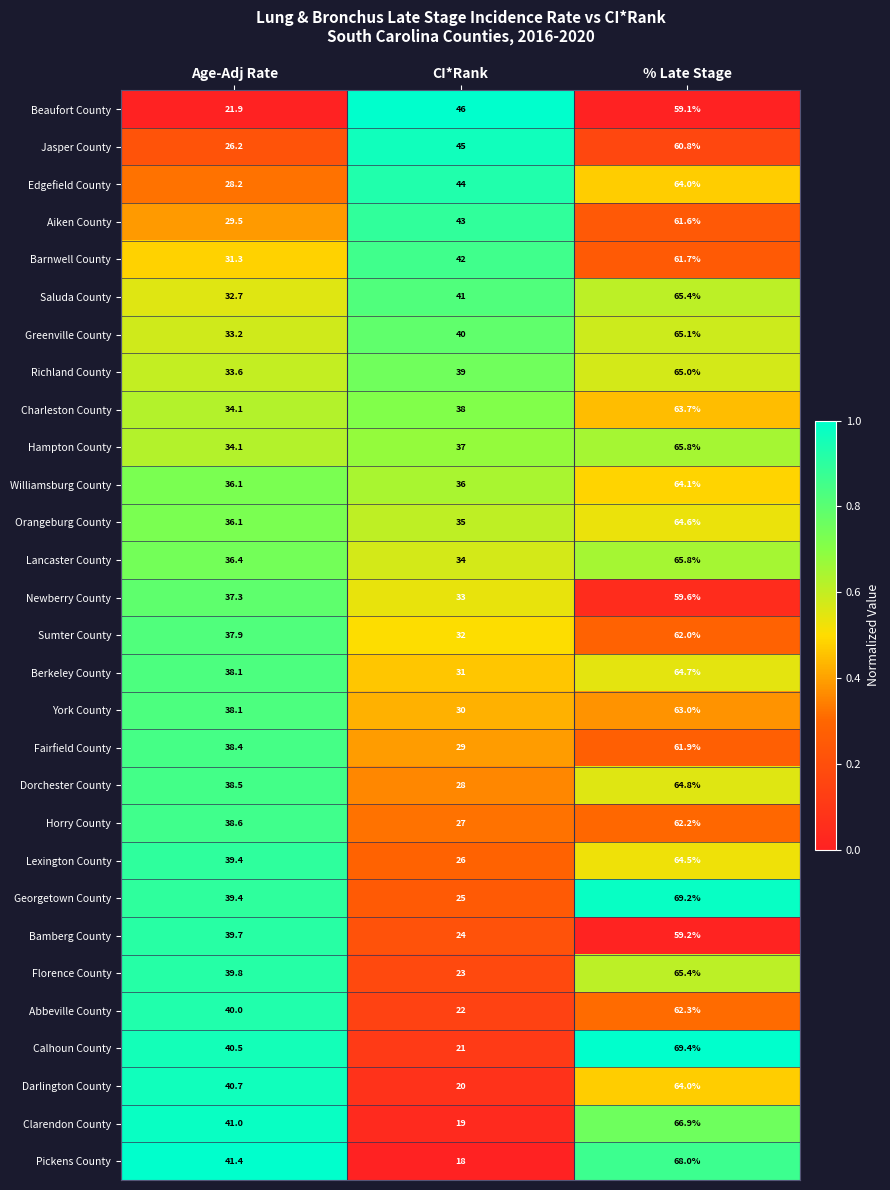

How many series are shown in this chart?

29